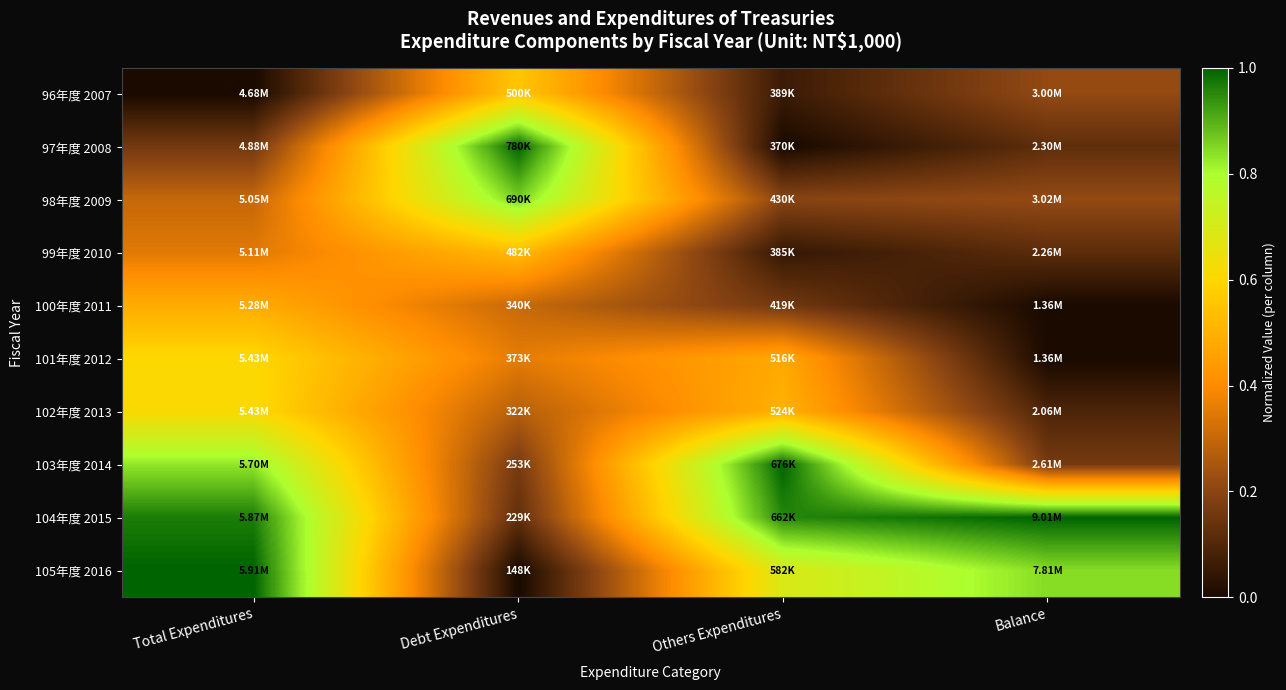

Reading right to left, what are all the values shown in this chart?

96年度 2007: Balance=0.2	Others Expenditures=0.1	Debt Expenditures=0.6	Total Expenditures=0.0
97年度 2008: Balance=0.1	Others Expenditures=0.0	Debt Expenditures=1.0	Total Expenditures=0.2
98年度 2009: Balance=0.2	Others Expenditures=0.2	Debt Expenditures=0.9	Total Expenditures=0.3
99年度 2010: Balance=0.1	Others Expenditures=0.0	Debt Expenditures=0.5	Total Expenditures=0.3
100年度 2011: Balance=0.0	Others Expenditures=0.2	Debt Expenditures=0.3	Total Expenditures=0.5
101年度 2012: Balance=0.0	Others Expenditures=0.5	Debt Expenditures=0.4	Total Expenditures=0.6
102年度 2013: Balance=0.1	Others Expenditures=0.5	Debt Expenditures=0.3	Total Expenditures=0.6
103年度 2014: Balance=0.2	Others Expenditures=1.0	Debt Expenditures=0.2	Total Expenditures=0.8
104年度 2015: Balance=1.0	Others Expenditures=1.0	Debt Expenditures=0.1	Total Expenditures=1.0
105年度 2016: Balance=0.8	Others Expenditures=0.7	Debt Expenditures=0.0	Total Expenditures=1.0